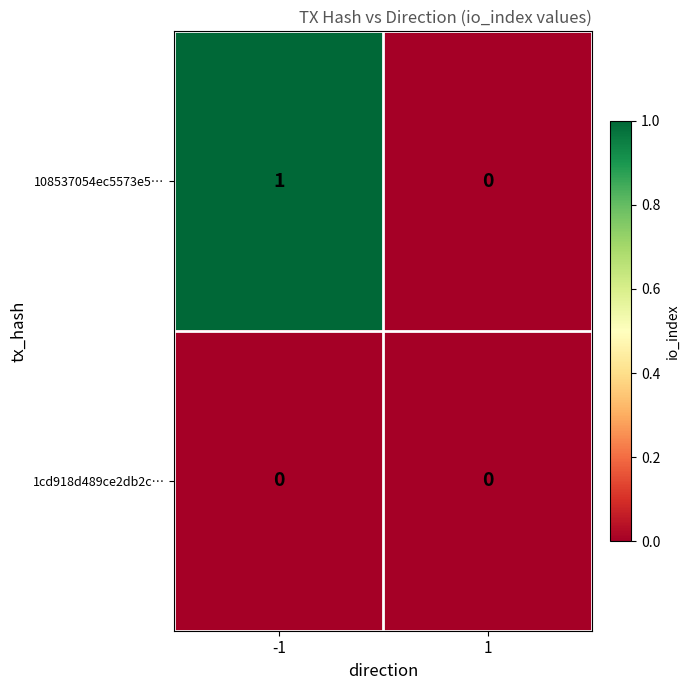

Which series has the widest spread of values?

108537054ec5573e5…